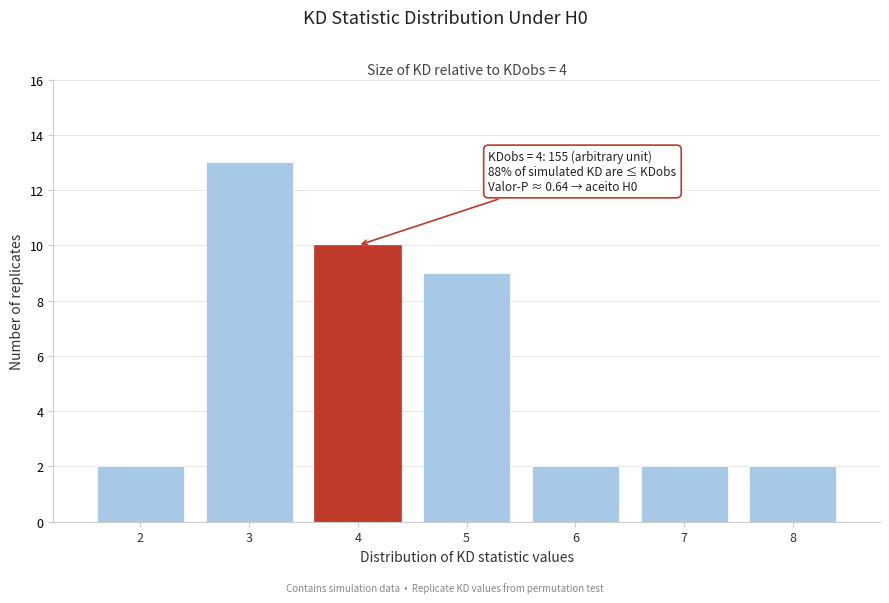

Reading left to right, what are all the values shown in this chart?

2	13	10	9	2	2	2